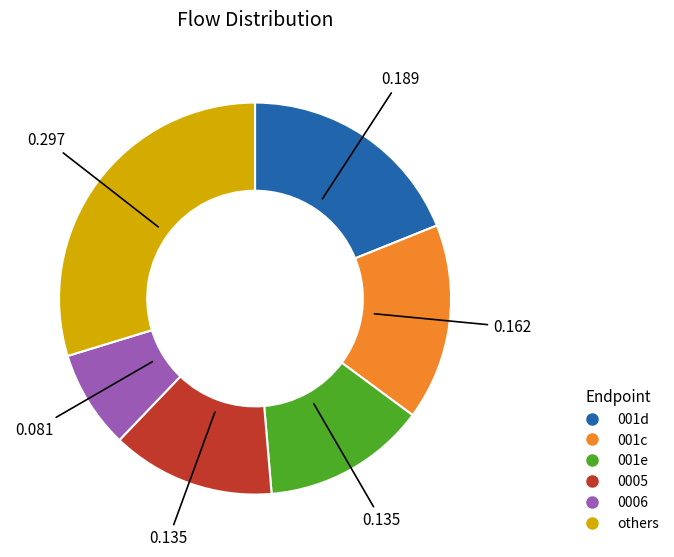

Is there a majority slice in this chart?

No